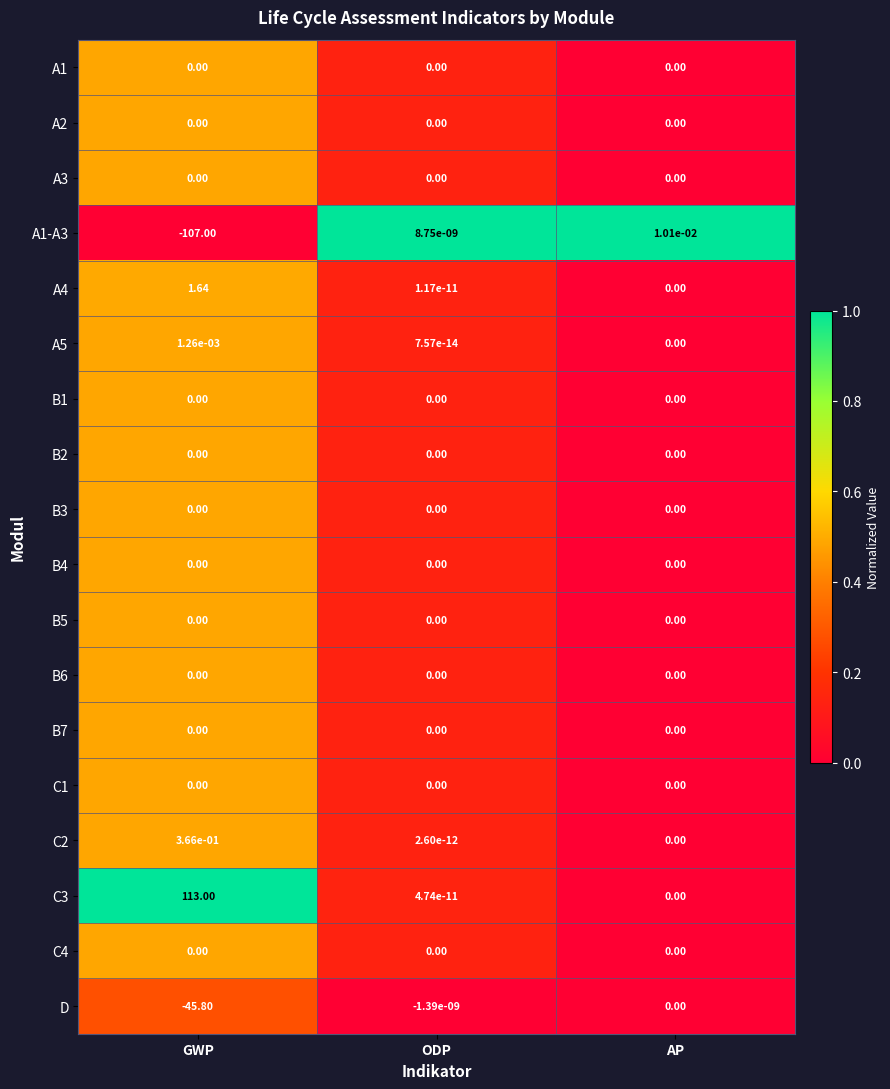

What is the greatest value displayed?

113.0